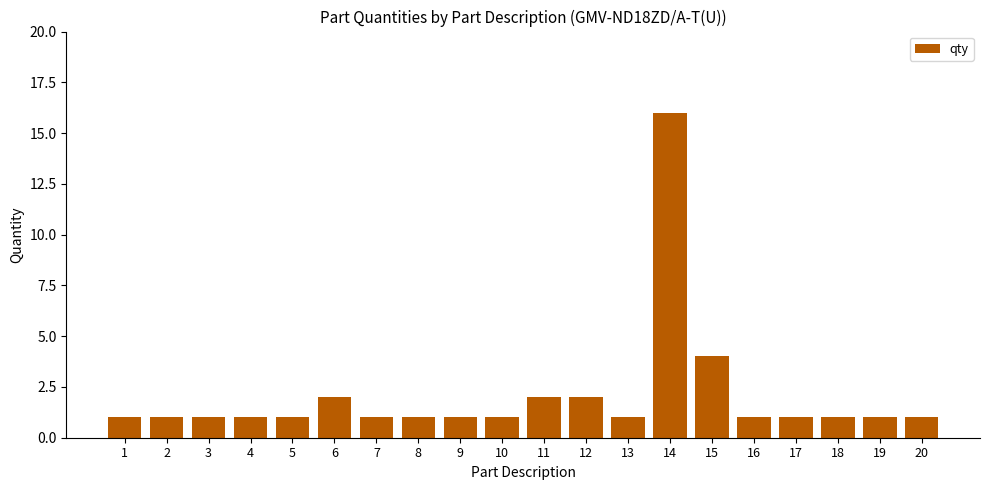

Approximately how many times larger is the value at 18 compared to 7?

1.0